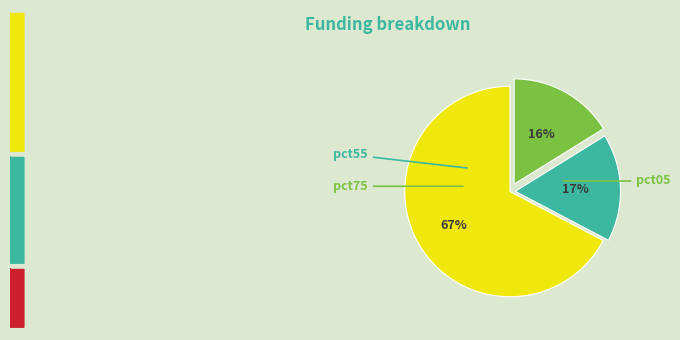

To the nearest percent, what is the difference between the largest and smallest slice percentages?

51%